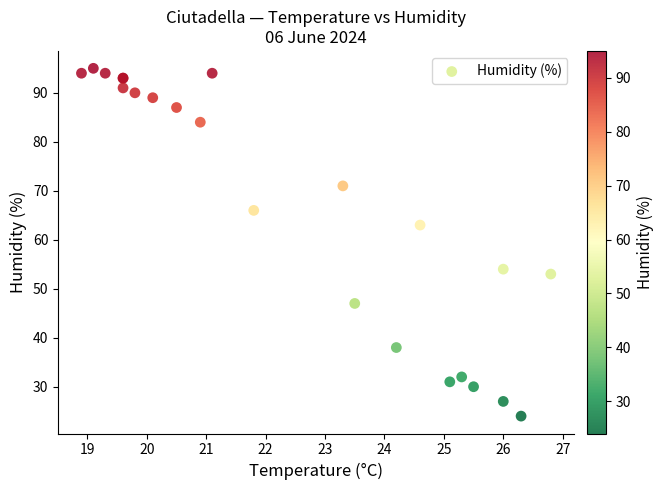

What Y value in the scatter plot is closest to 59?

63